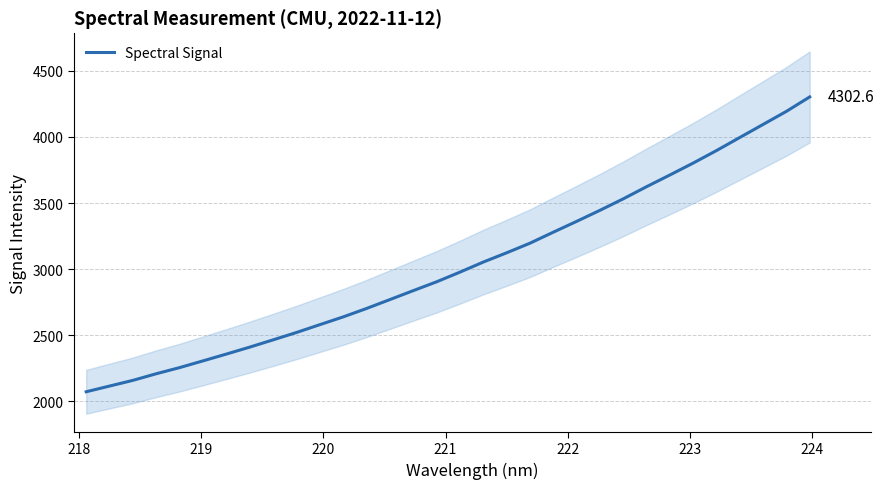

Does the chart display data point markers on the line(s)?

No